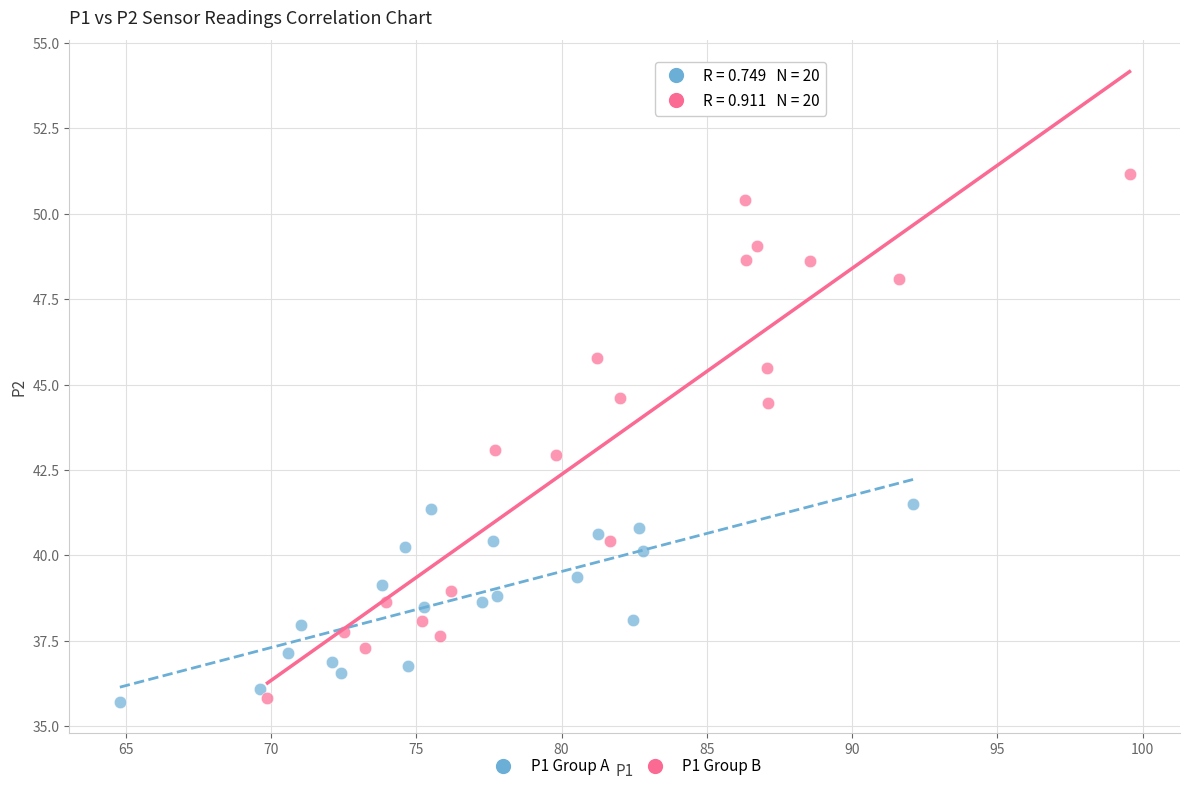

Which series has the widest spread of Y values?

P1 Group B